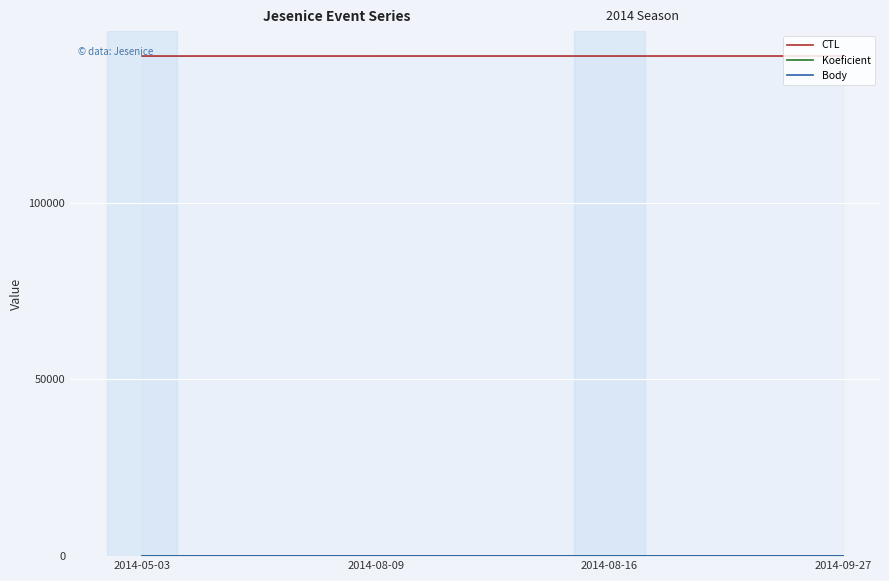

True or false: Body has a value of 4 at 2014-08-16.

False